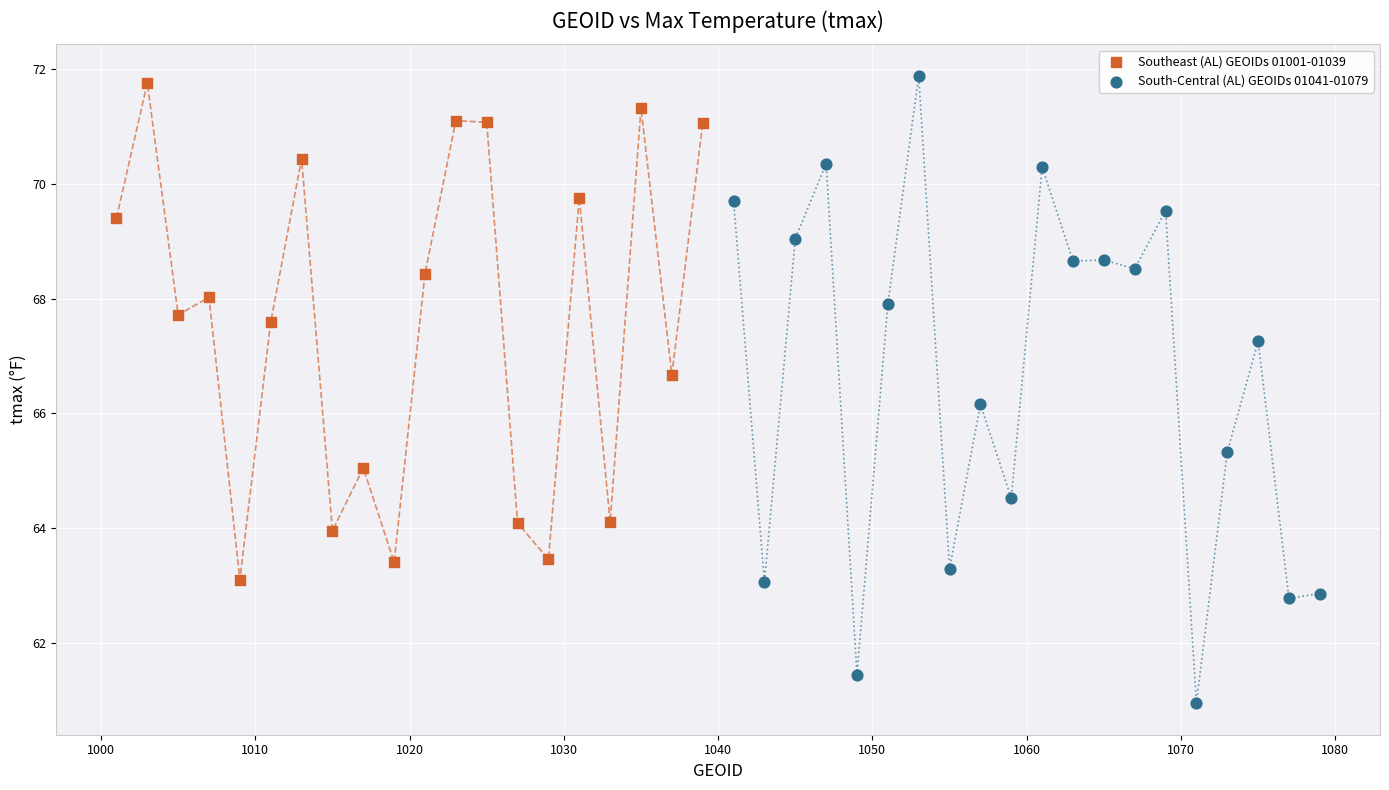

Which series has the widest spread of Y values?

South-Central (AL) GEOIDs 01041-01079